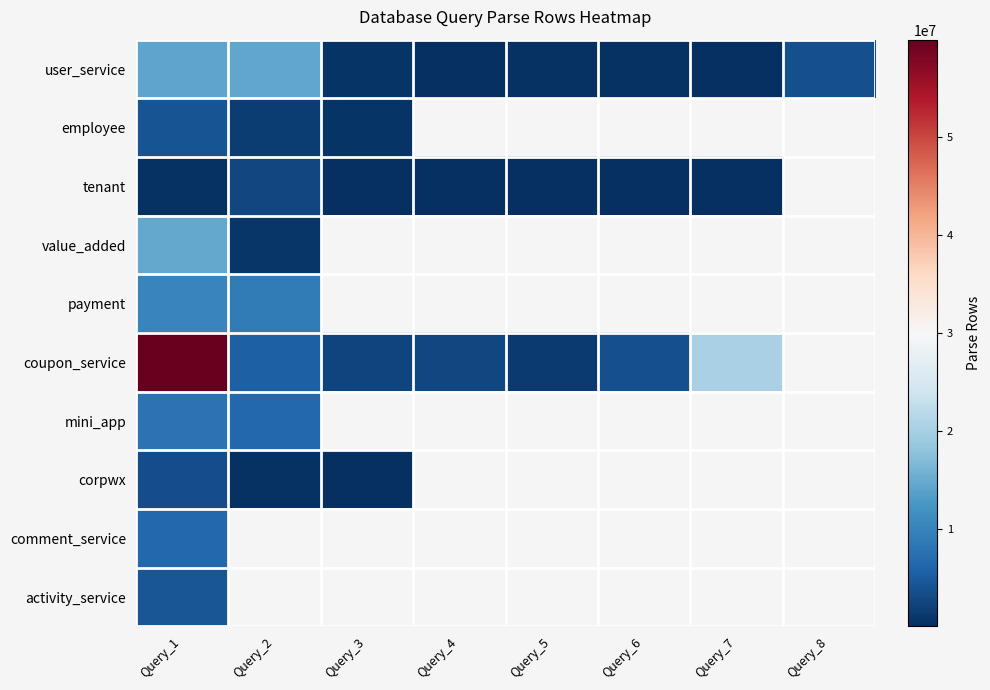

List the labels in order of user_service value, smallest first.

Query_4, Query_7, Query_5, Query_6, Query_3, Query_8, Query_1, Query_2